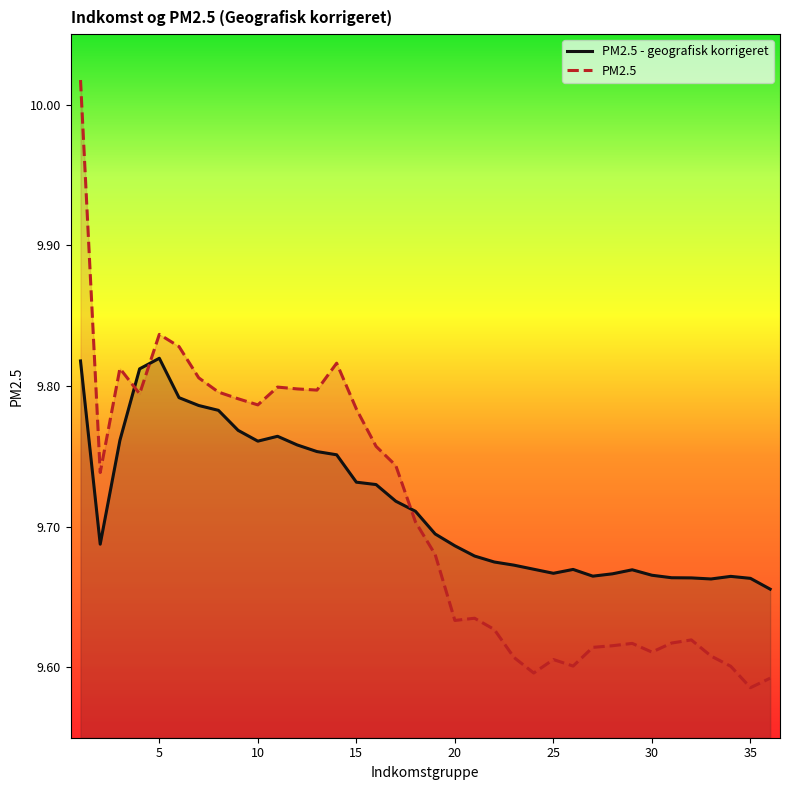

Which series changed the most between 6 and 18?

PM2.5